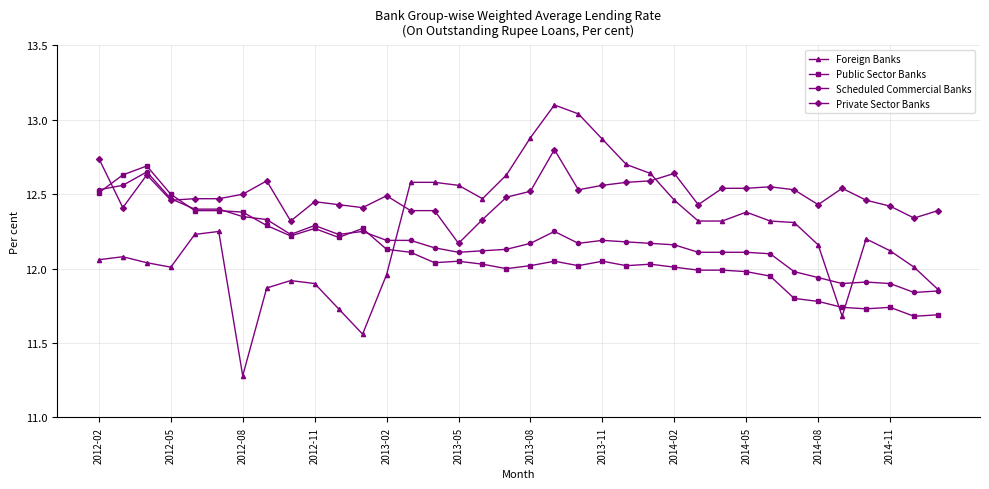

True or false: Public Sector Banks and Private Sector Banks intersect in this chart.

True